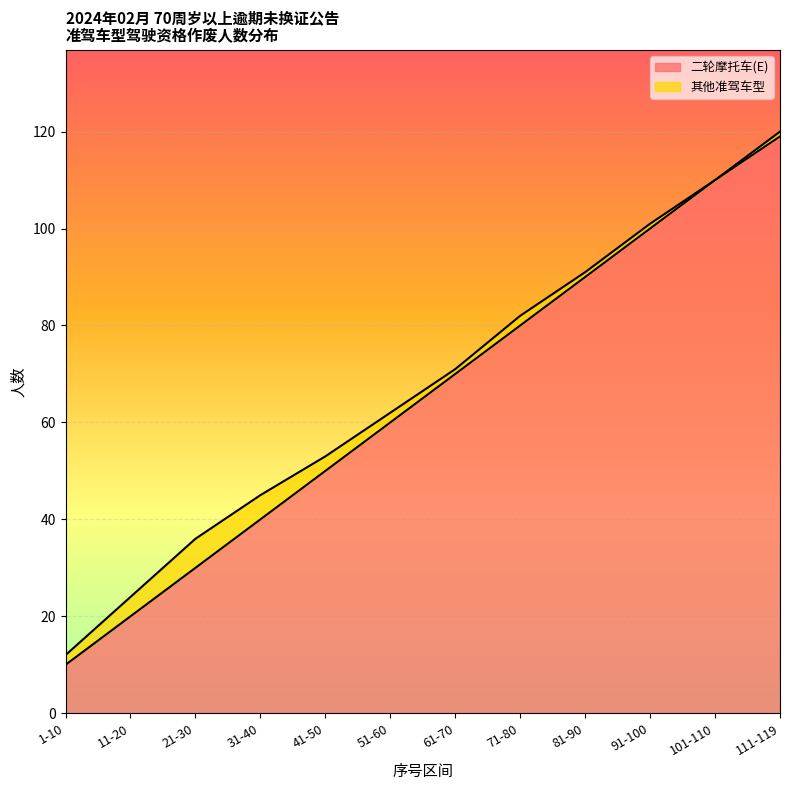

What value does the data have at 11-20, to the nearest 5?

20